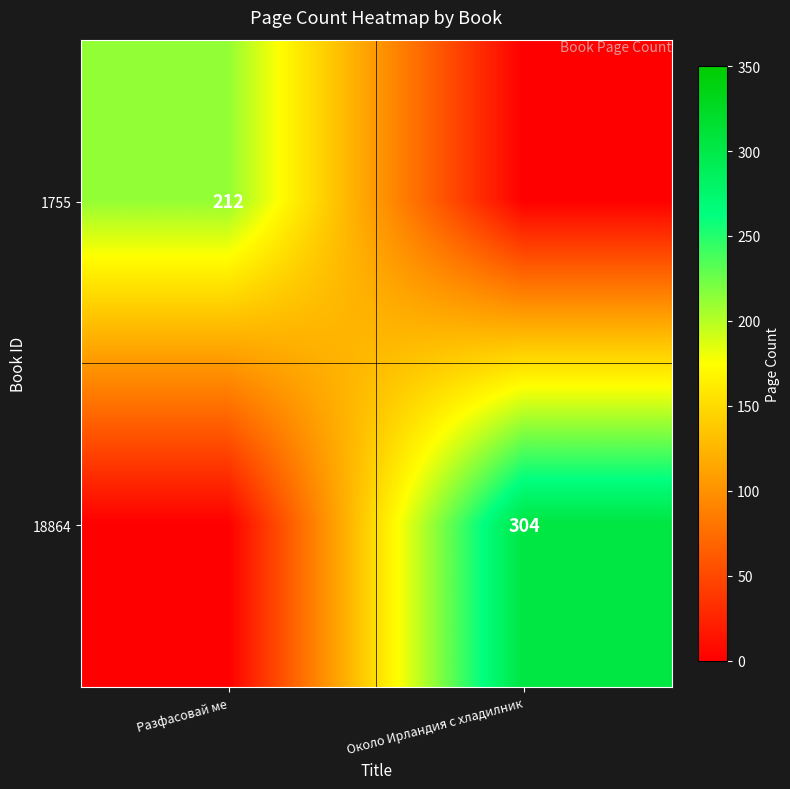

Is the value of 1755 at Разфасовай ме greater than the value of 18864 at Около Ирландия с хладилник?

No